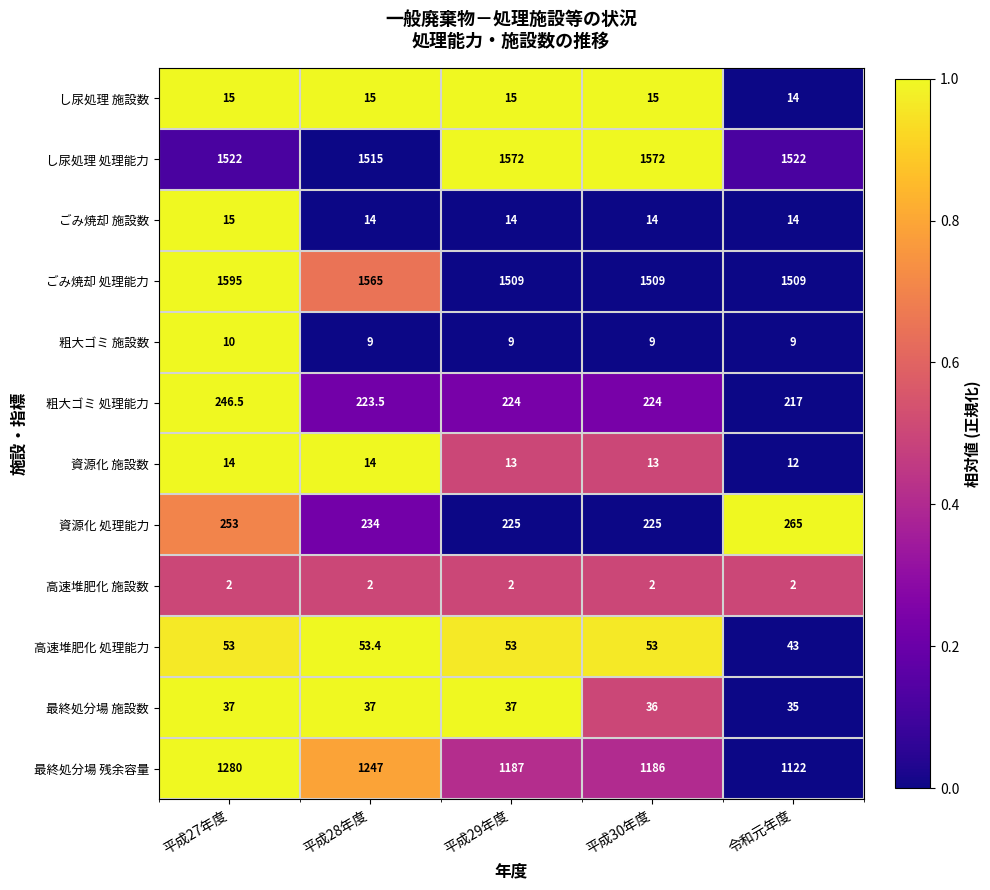

What is the maximum value shown in the chart?

1595.0